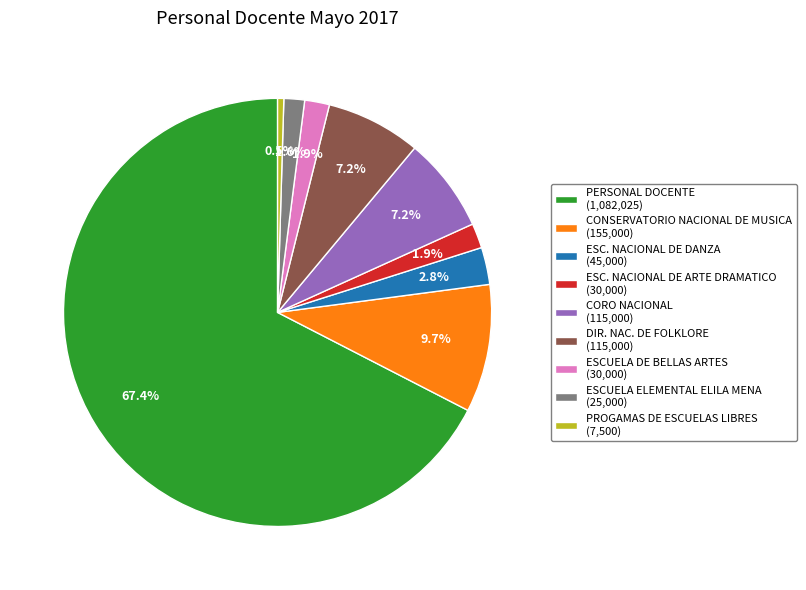

What percentage is NOT represented by CONSERVATORIO NACIONAL DE MUSICA?

90.3%